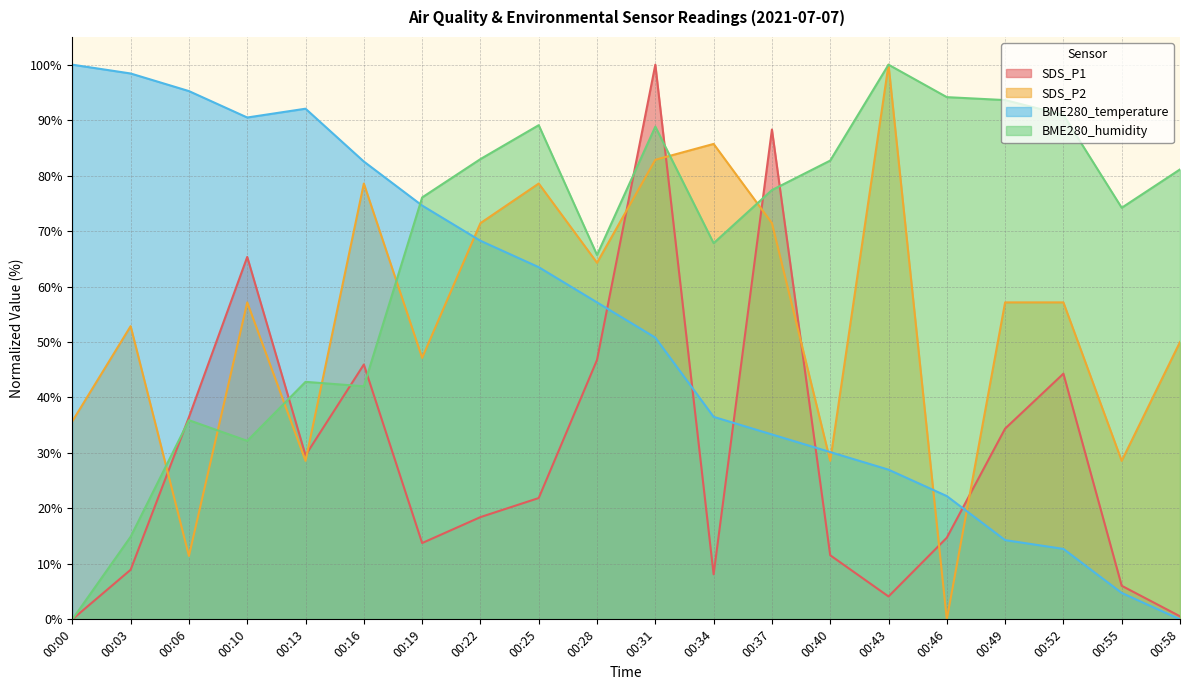

Reading left to right, extract all data points from this chart.

SDS_P1: 0.0	8.9	36.5	65.3	29.6	45.9	13.8	18.4	21.9	46.8	100.0	8.1	88.3	11.6	4.1	14.7	34.4	44.3	6.1	0.6
SDS_P2: 35.7	52.9	11.4	57.1	28.6	78.6	47.1	71.4	78.6	64.3	82.9	85.7	71.4	28.6	100.0	0.0	57.1	57.1	28.6	50.0
BME280_temperature: 100.0	98.4	95.2	90.5	92.1	82.5	74.6	68.3	63.5	57.1	50.8	36.5	33.3	30.2	27.0	22.2	14.3	12.7	4.8	0.0
BME280_humidity: 0.0	14.9	35.9	32.2	42.8	42.0	76.1	83.0	89.1	65.7	88.8	67.8	77.4	82.7	100.0	94.1	93.6	91.0	74.2	81.1